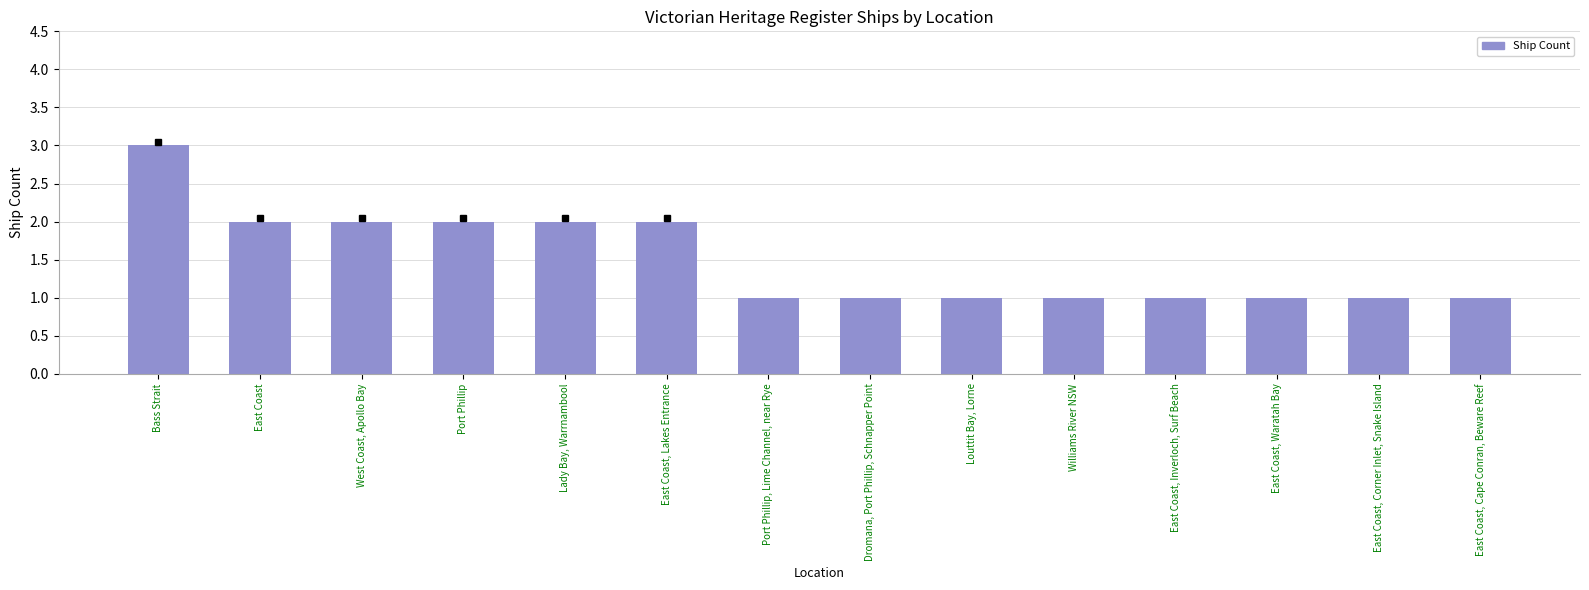

What is the maximum value shown in the chart?

3